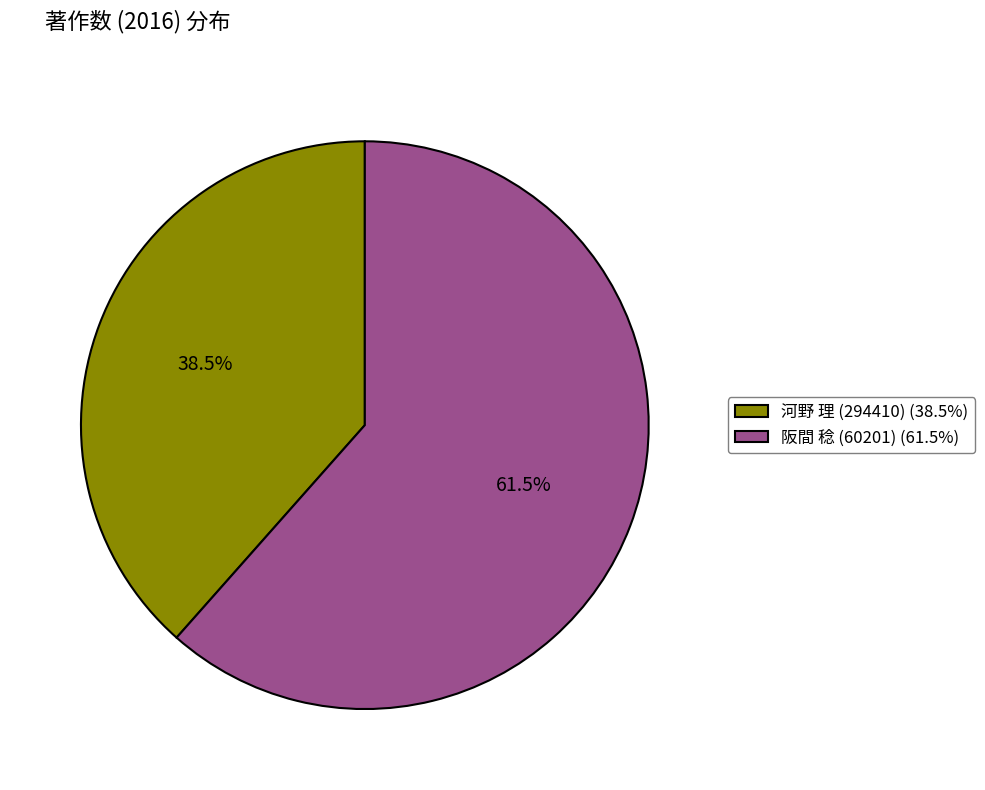

Count the number of slices in the pie.

2